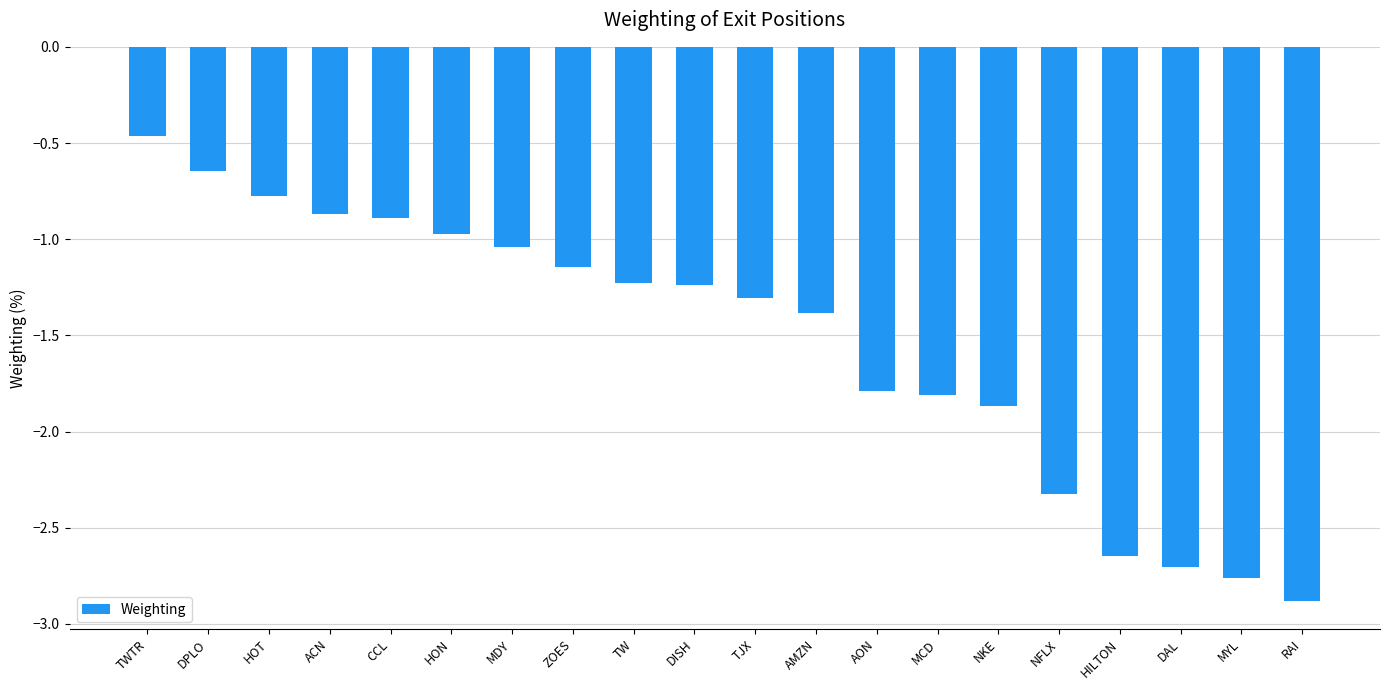

What value does the data have at ACN?

-0.9